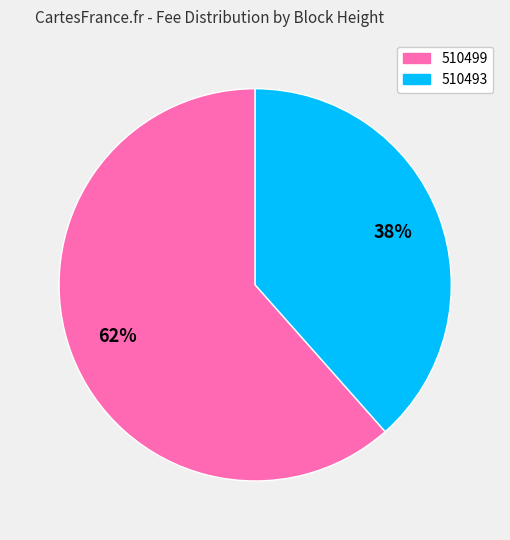

To the nearest percent, what portion does 510499 represent?

62%